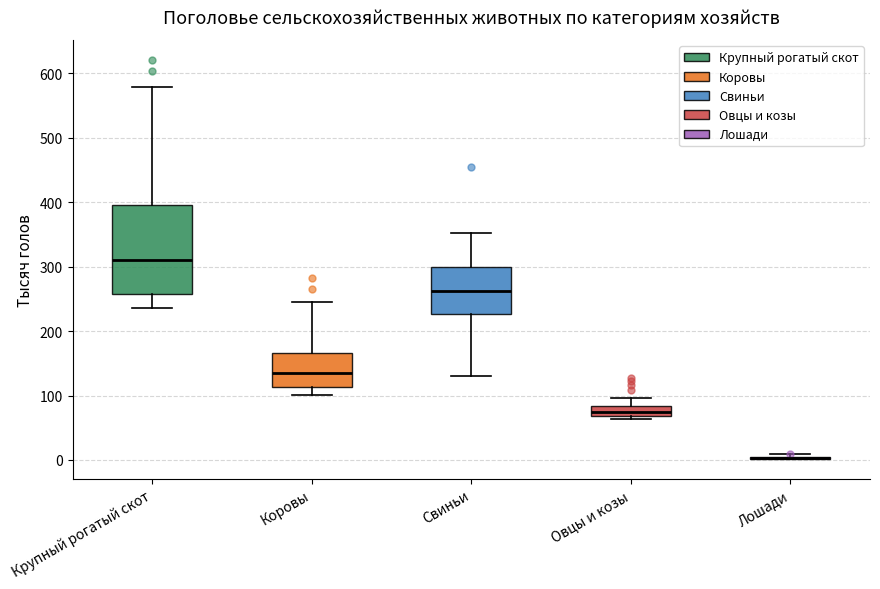

Which box is the tallest, from its lower edge to its upper edge?

Крупный рогатый скот